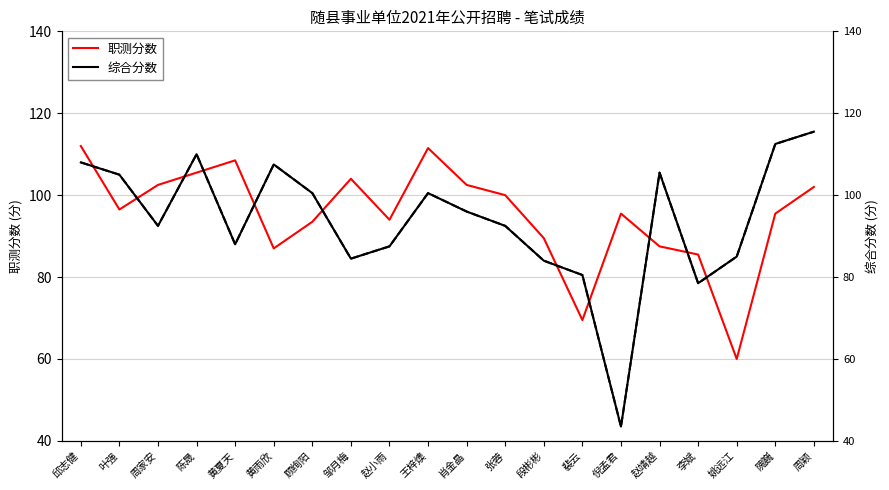

True or false: 职测分数 has more than 0 points higher than both neighbors.

True